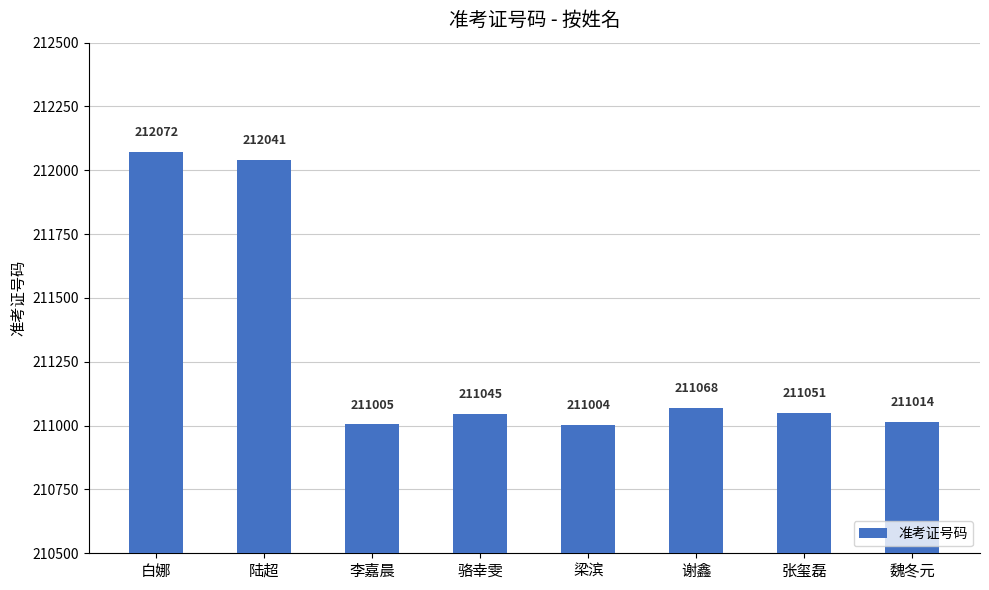

What is the change in value from 白娜 to 梁滨?

-1068